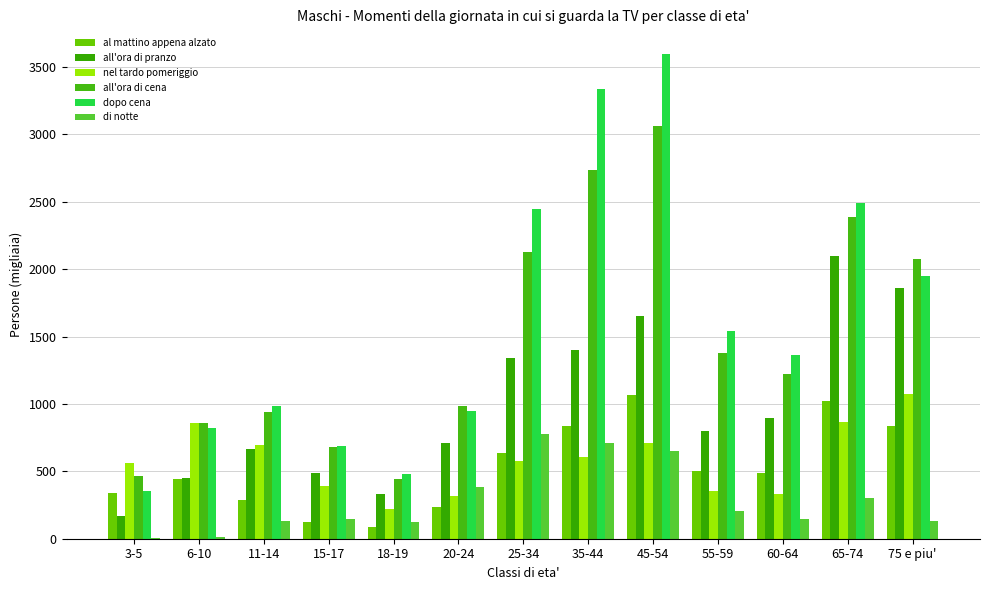

What is the total value across all series at 15-17?

2509